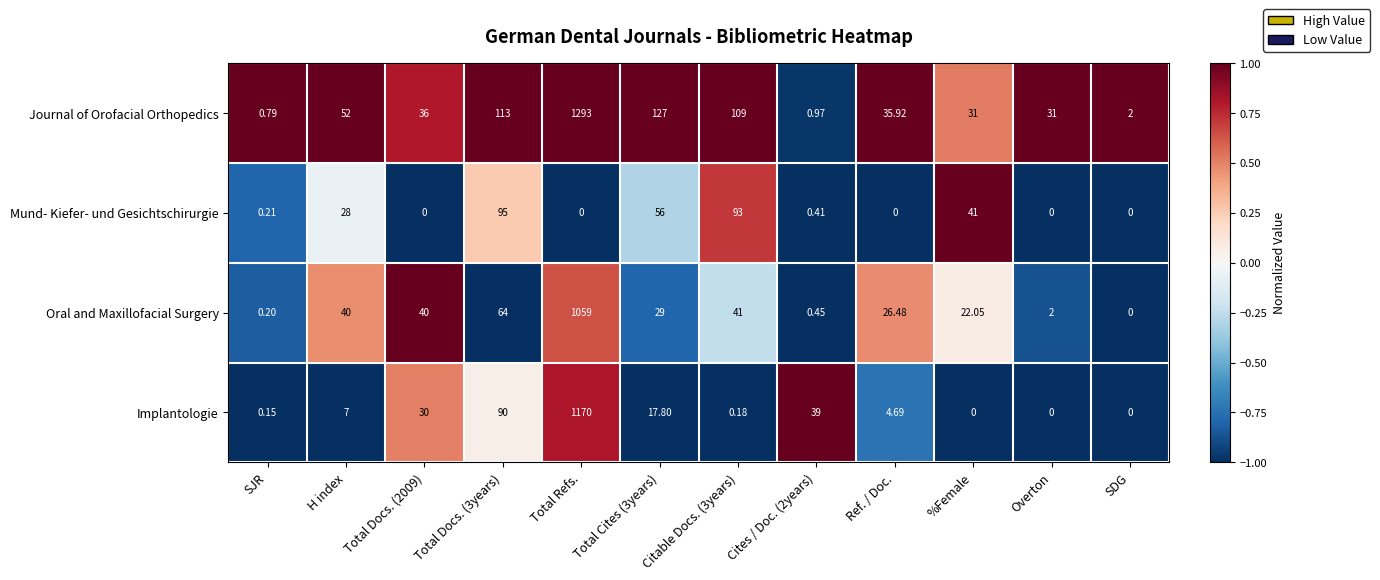

Which series has the largest range (max minus min)?

Journal of Orofacial Orthopedics